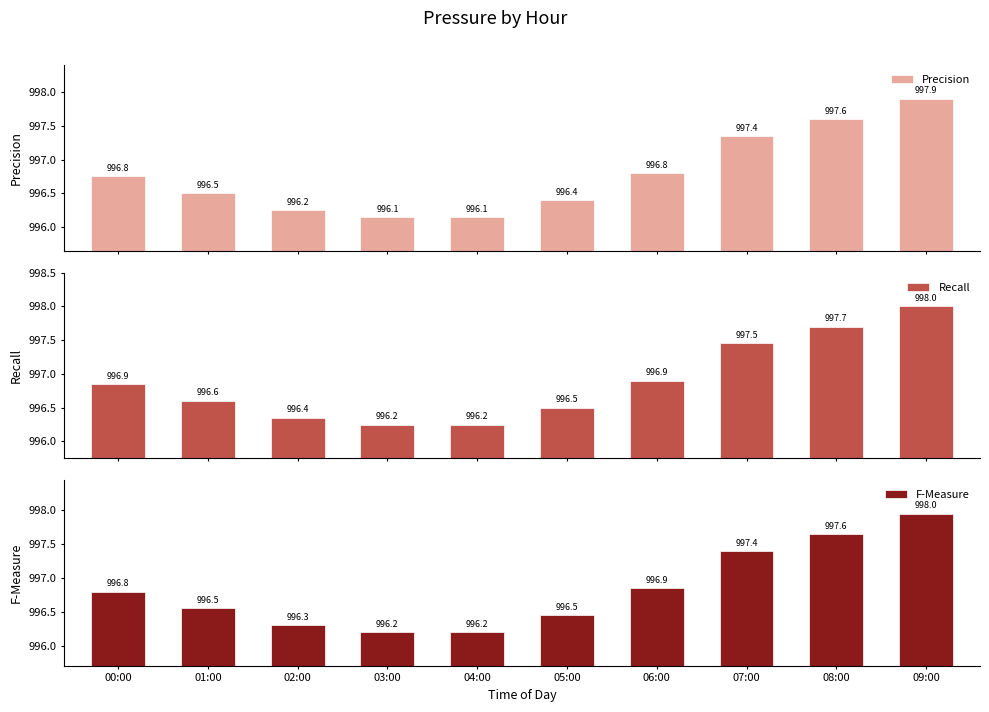

What are all the series names shown in the legend?

Precision, Recall, F-Measure